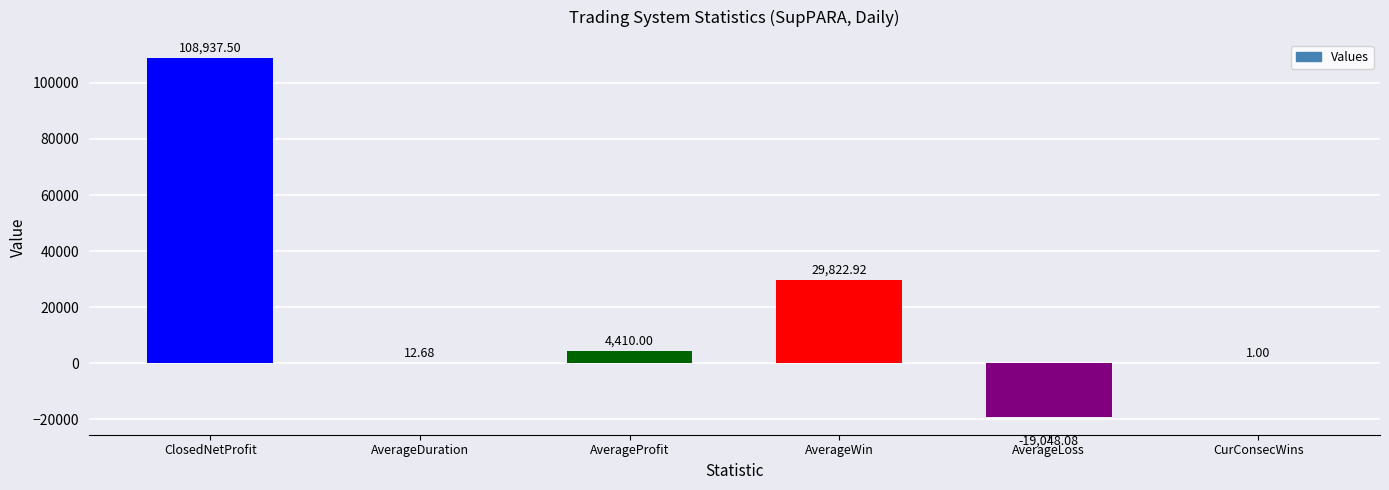

Between CurConsecWins and ClosedNetProfit, which is larger?

ClosedNetProfit